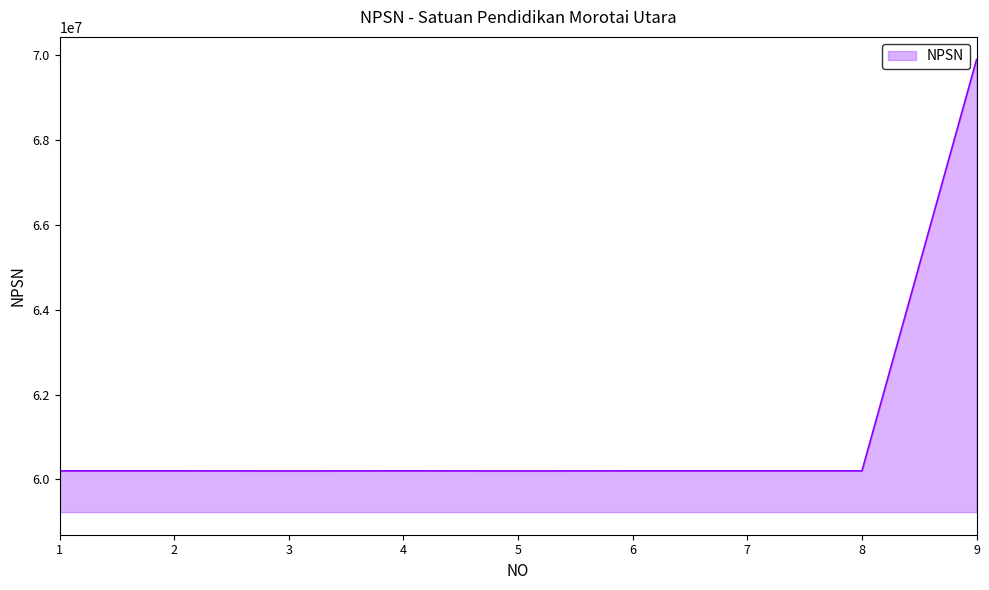

What is the difference between the maximum and minimum values?

9688145